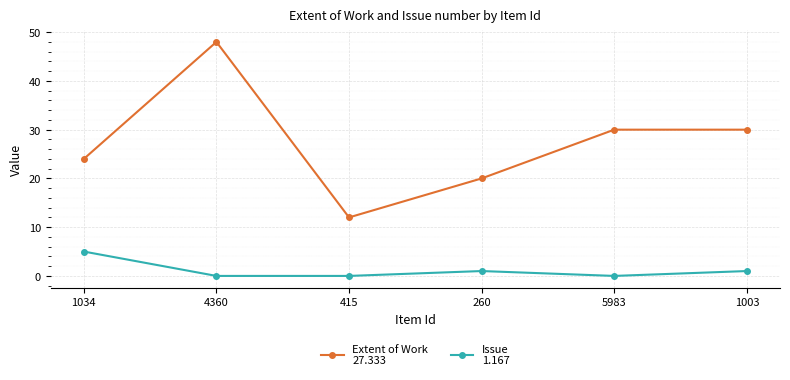

Reading right to left, what are all the values shown in this chart?

Extent of Work: 1003=30	5983=30	260=20	415=12	4360=48	1034=24
Issue: 1003=1	5983=0	260=1	415=0	4360=0	1034=5